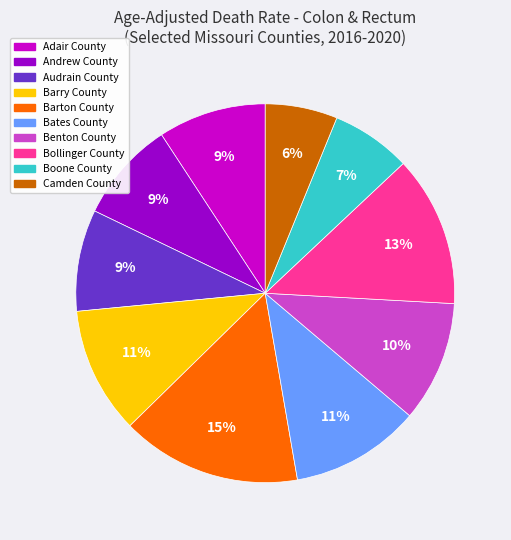

Which slice is the largest?

Barton County